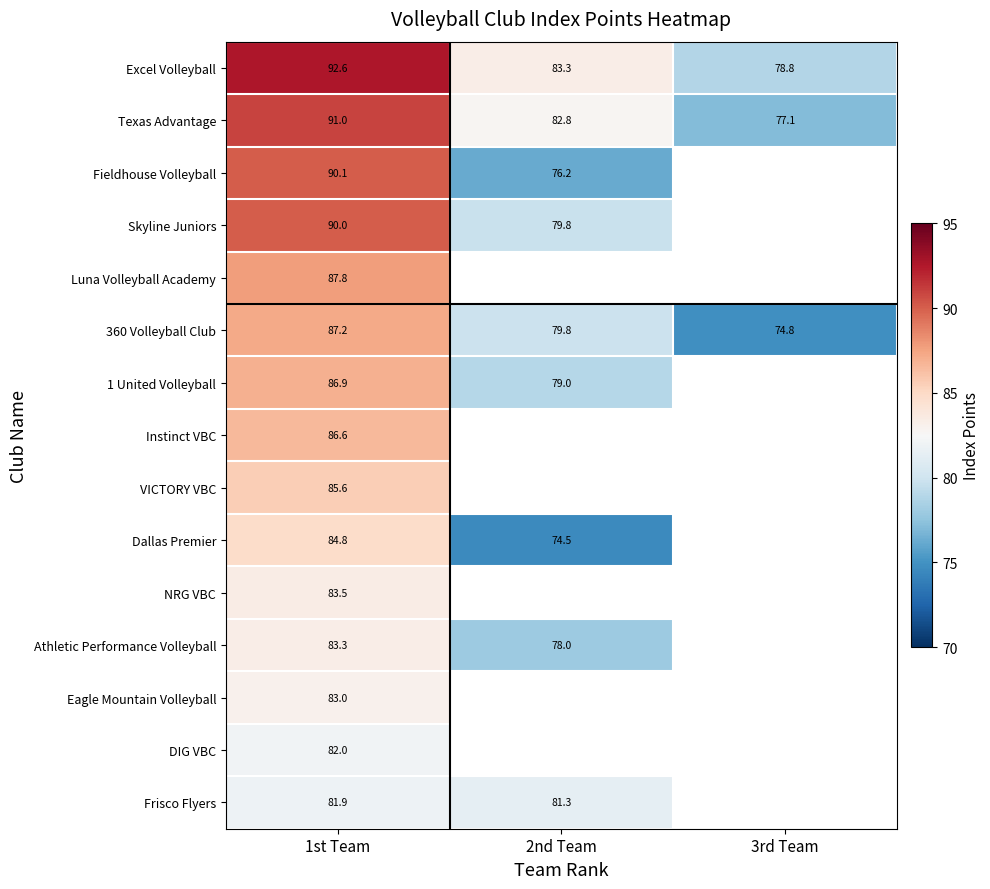

What is the total value across all series at 1st Team?

1296.3